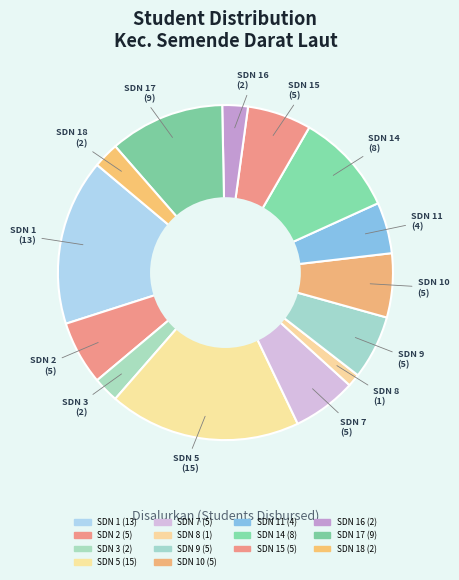

Count the number of slices in the pie.

14